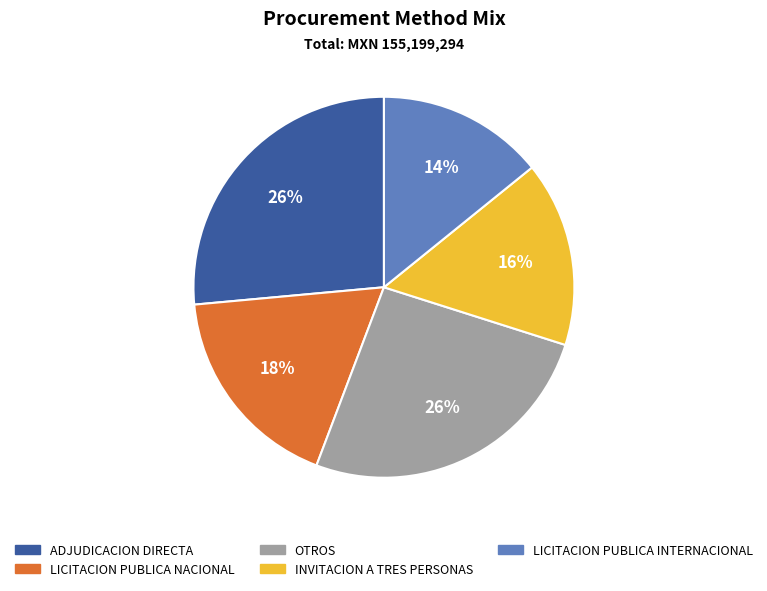

True or false: INVITACION A TRES PERSONAS accounts for 16% of the total.

True